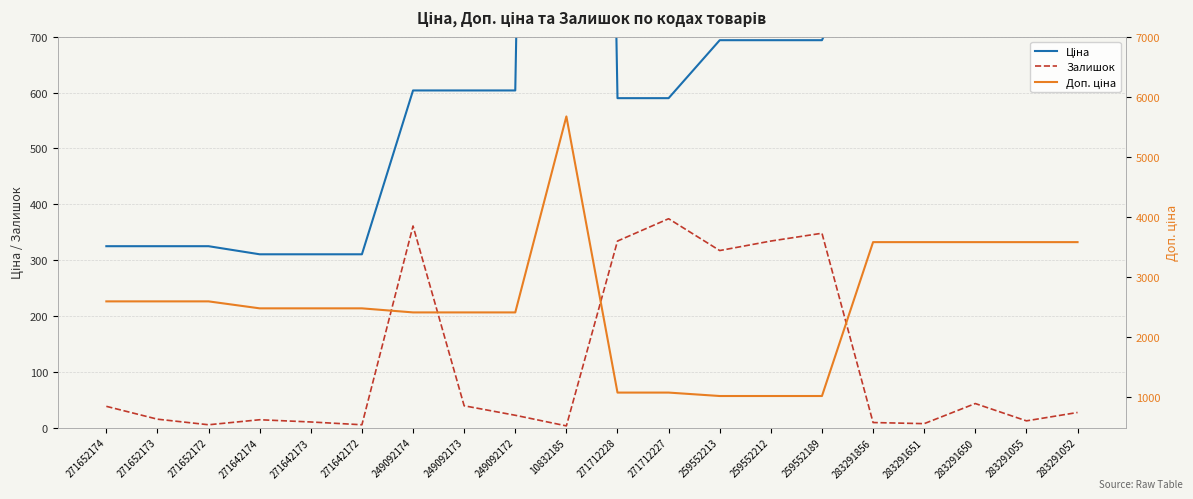

What is the label of the 1st point from the left?

271652174